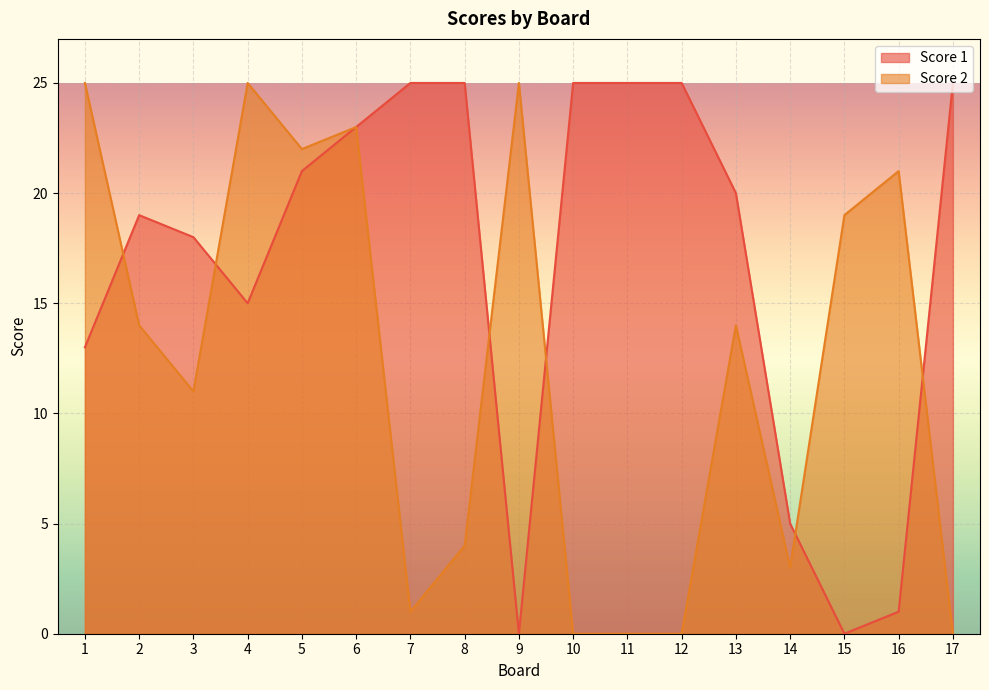

Reading left to right, list all the values displayed in this chart.

Score 1: 13	19	18	15	21	23	25	25	0	25	25	25	20	5	0	1	25
Score 2: 25	14	11	25	22	23	1	4	25	0	0	0	14	3	19	21	0